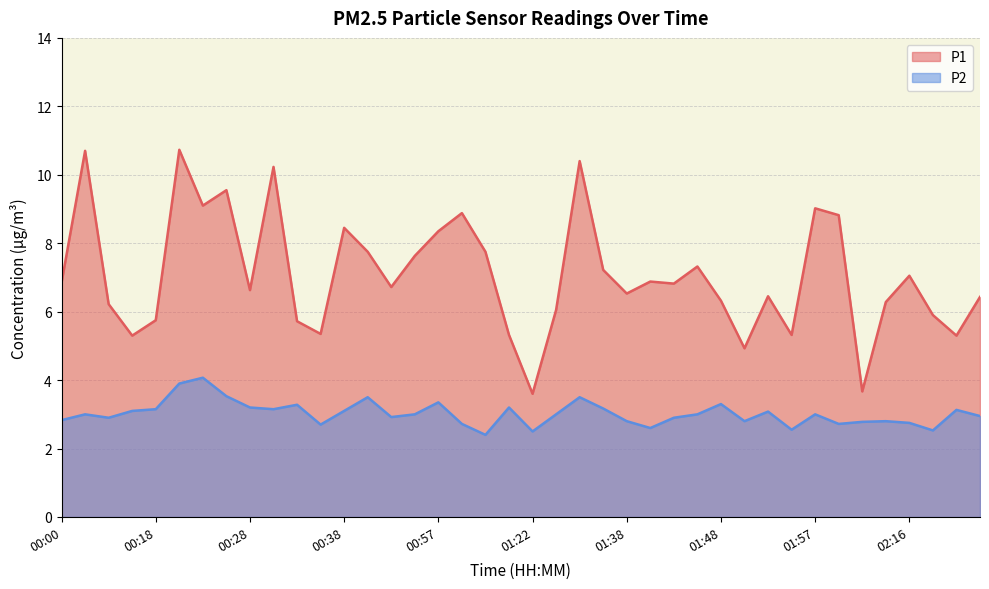

True or false: P2 and P1 cross at least once.

False